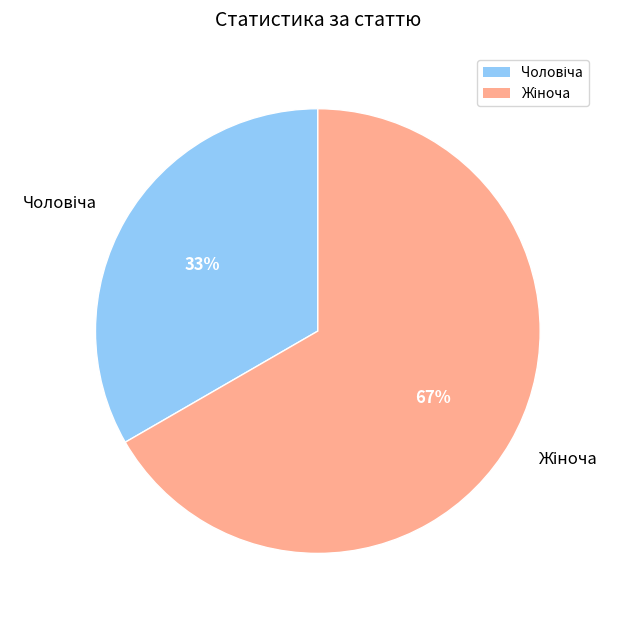

Is there any slice that represents more than half of the pie?

Yes